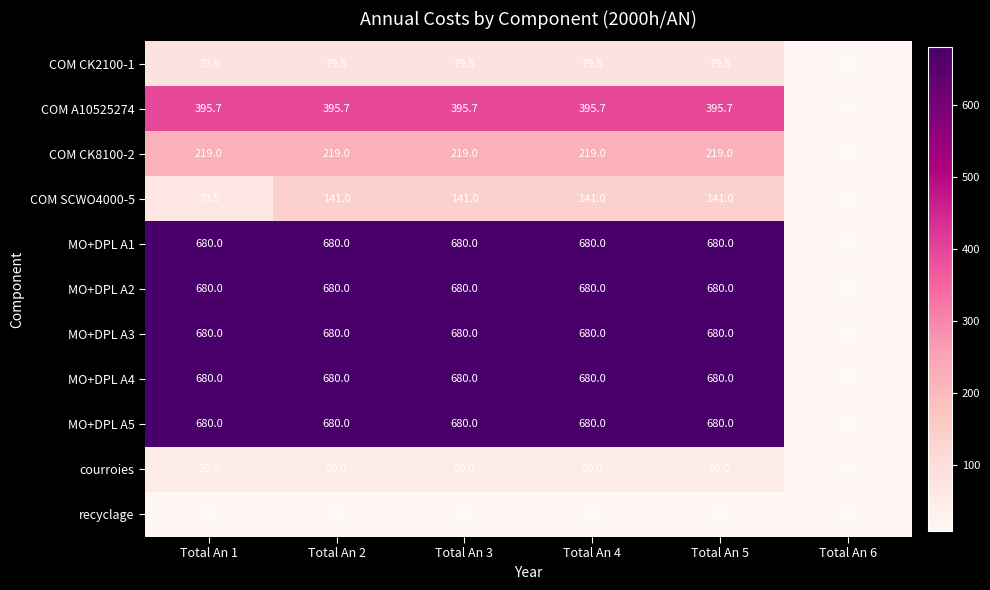

Where is COM A10525274 nearest to the value 197?

Total An 6